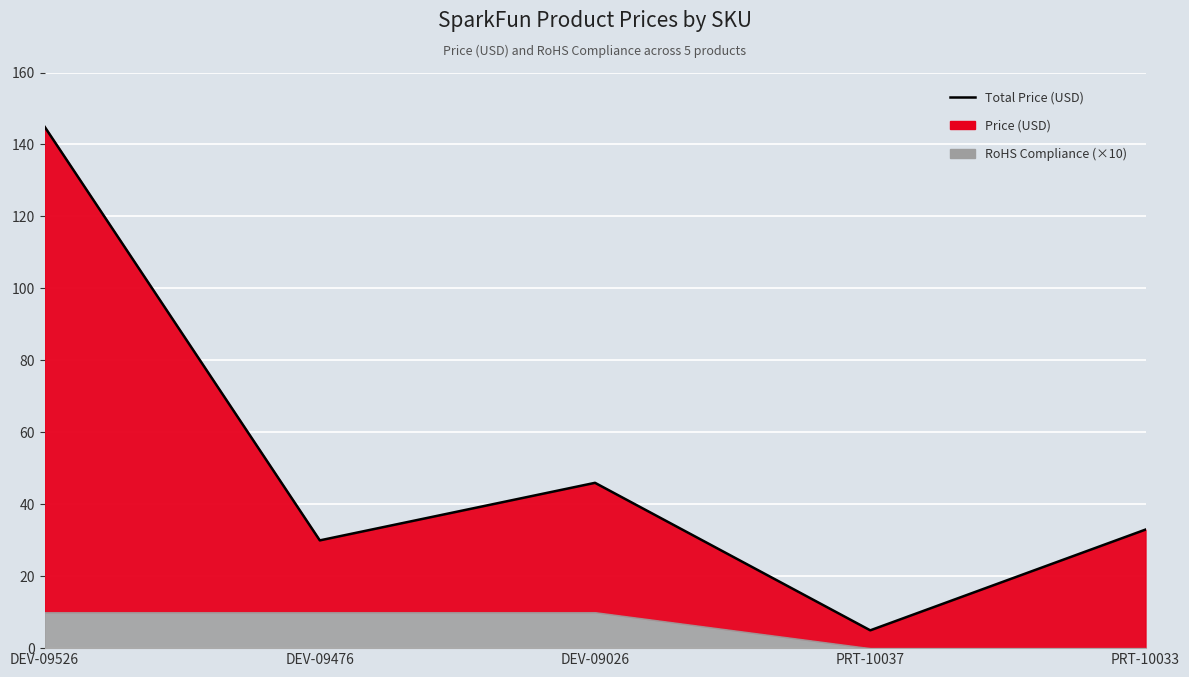

How many points are lower than both their immediate neighbors (excluding endpoints)?

2